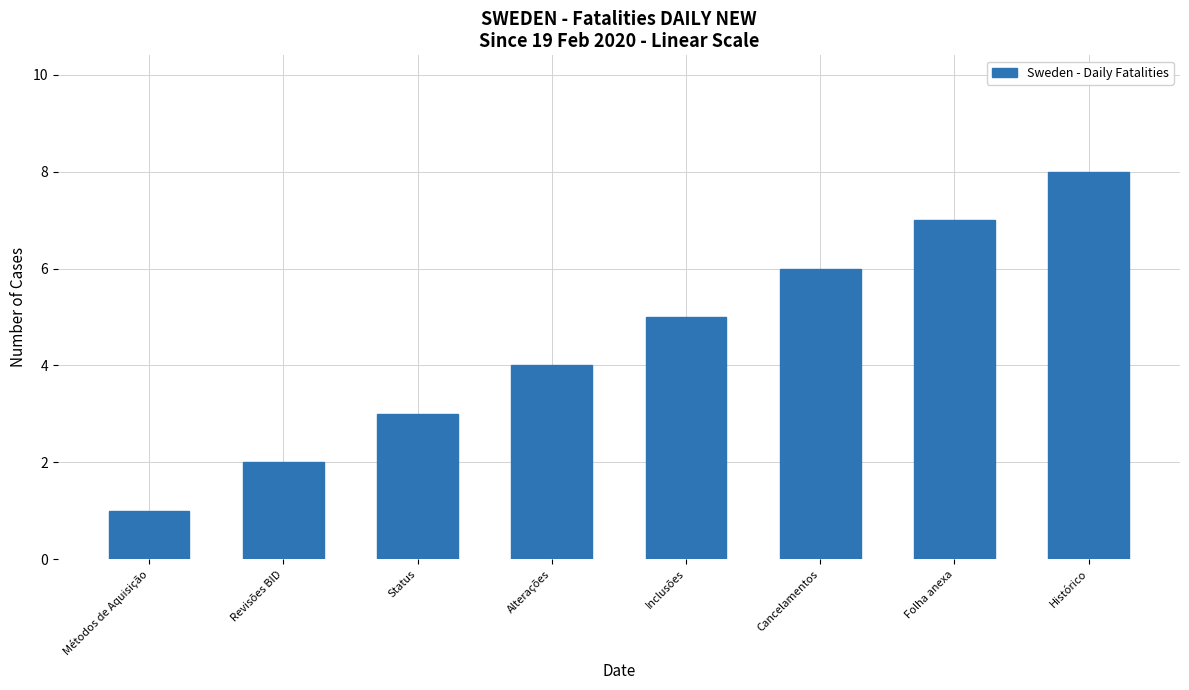

What is the value of the 6th bar from the left?

6